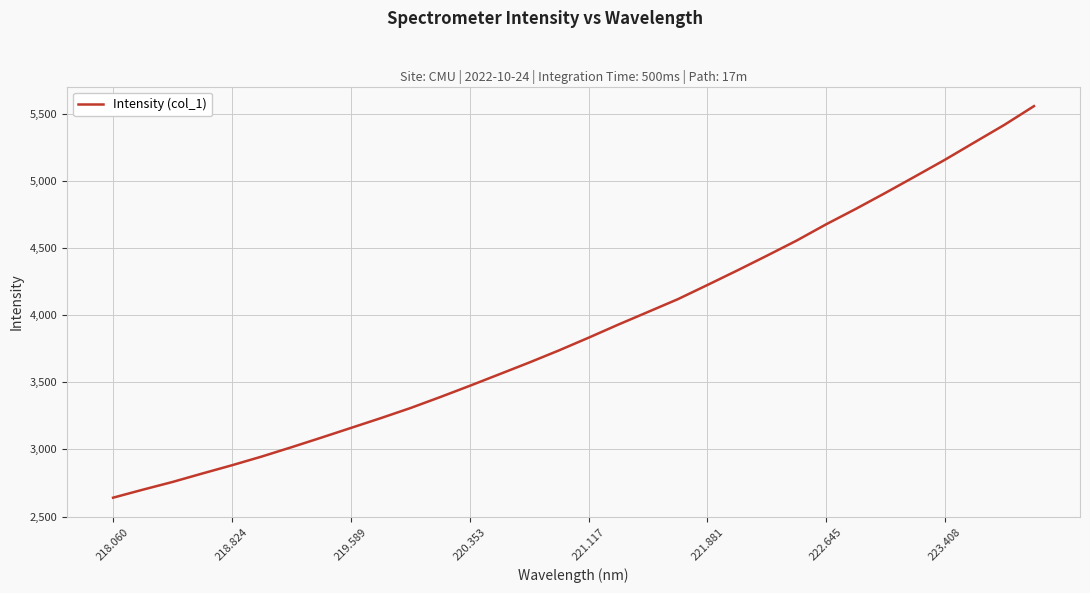

What is the minimum value shown in the chart?

2640.6